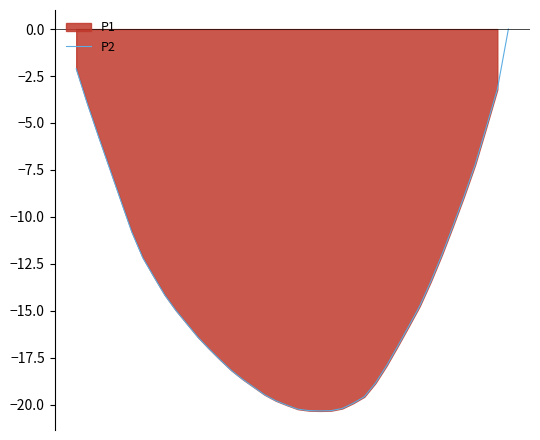

At which label is the value closest to -10?

34